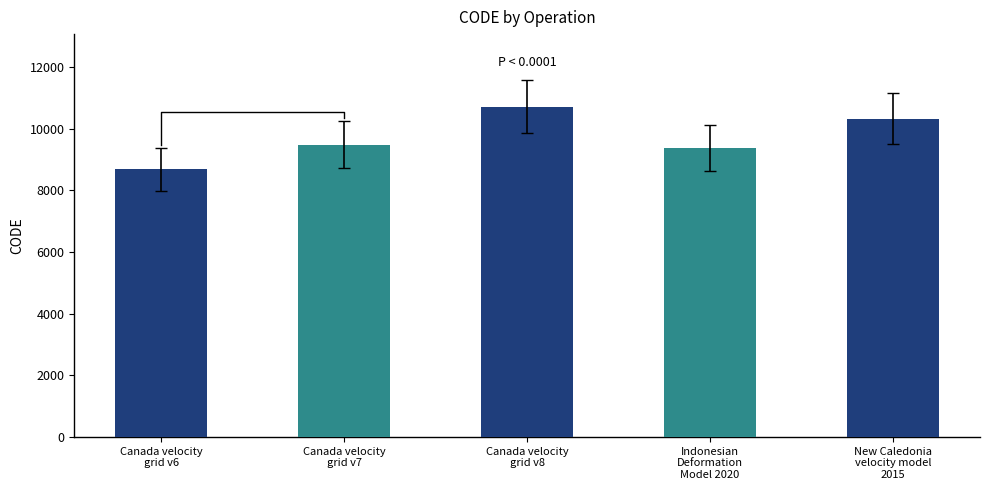

What is the label of the 2nd bar from the left?

Canada velocity
grid v7